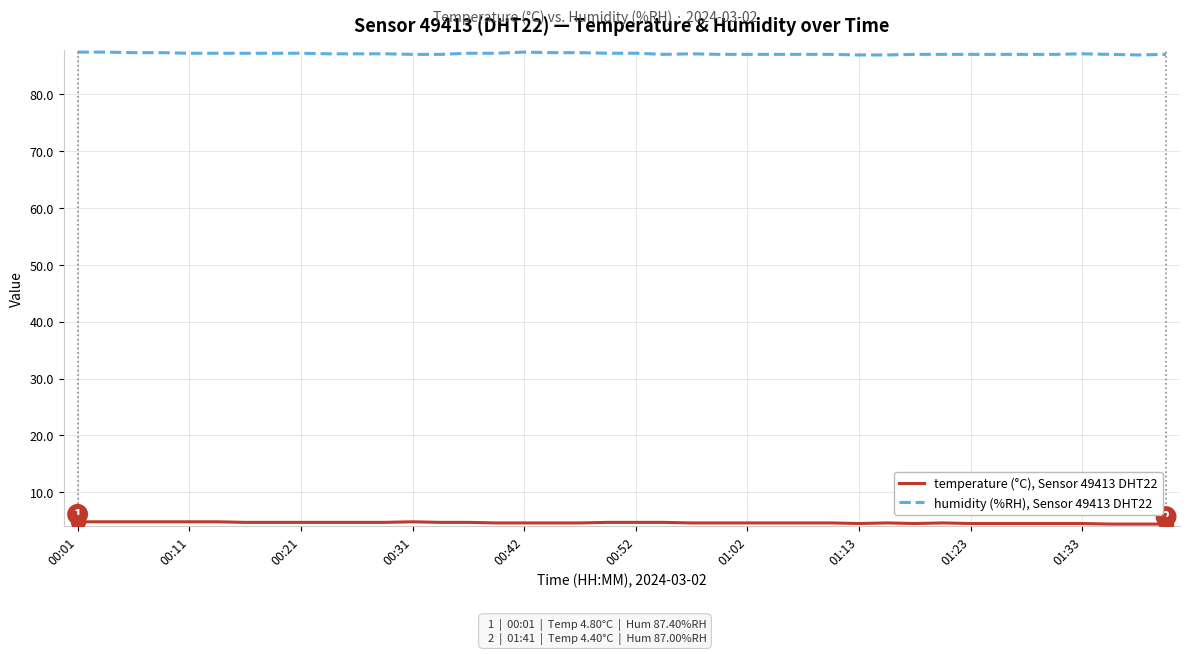

What is the lowest value of the humidity (%RH), Sensor 49413 DHT22 series?

86.9